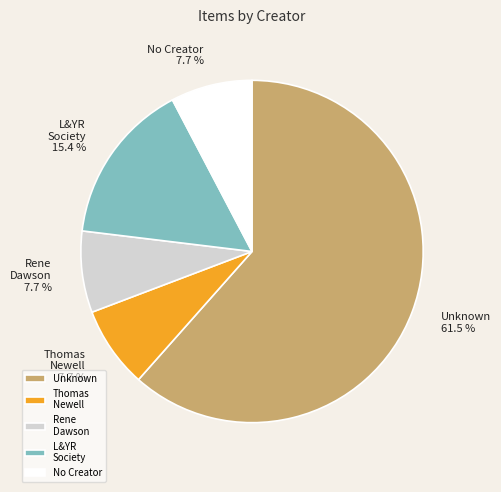

Is Thomas Newell the majority of the pie?

No